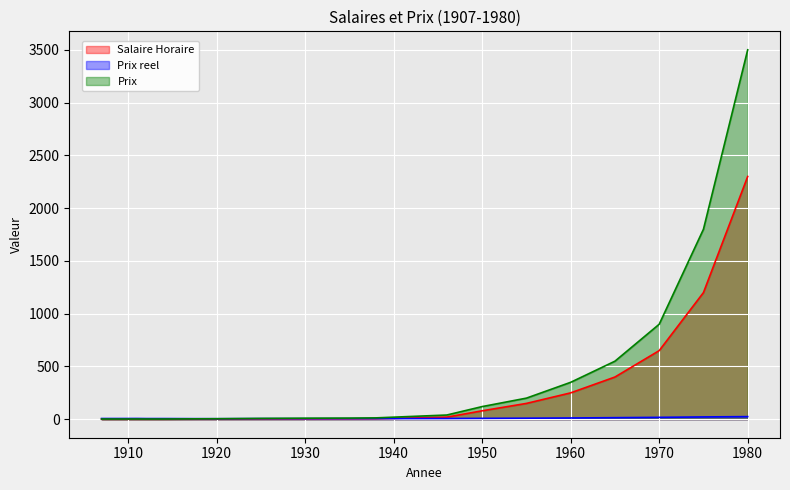

List the labels in order of Prix value, largest first.

1980, 1975, 1970, 1965, 1960, 1955, 1950, 1946, 1938, 1935, 1930, 1925, 1920, 1911, 1910, 1907, 1909, 1912, 1913, 1914